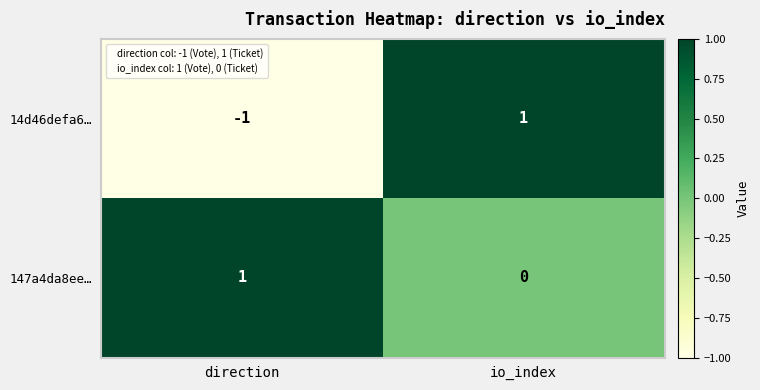

What is the minimum value shown in the chart?

-1